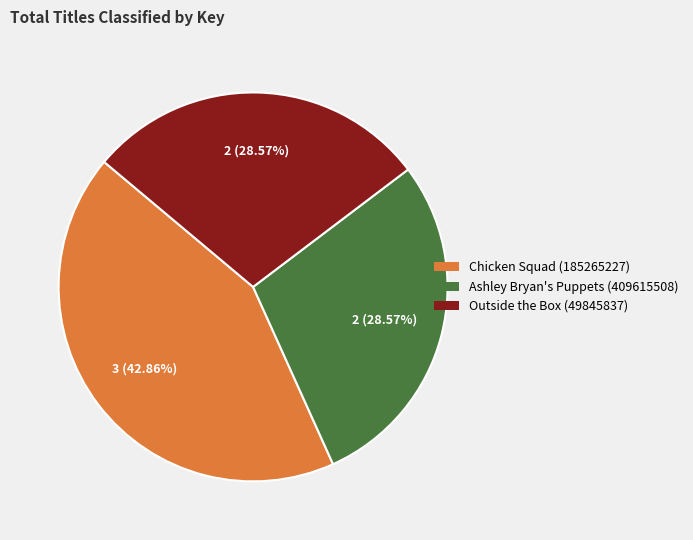

To the nearest percent, what is the average slice percentage?

33%